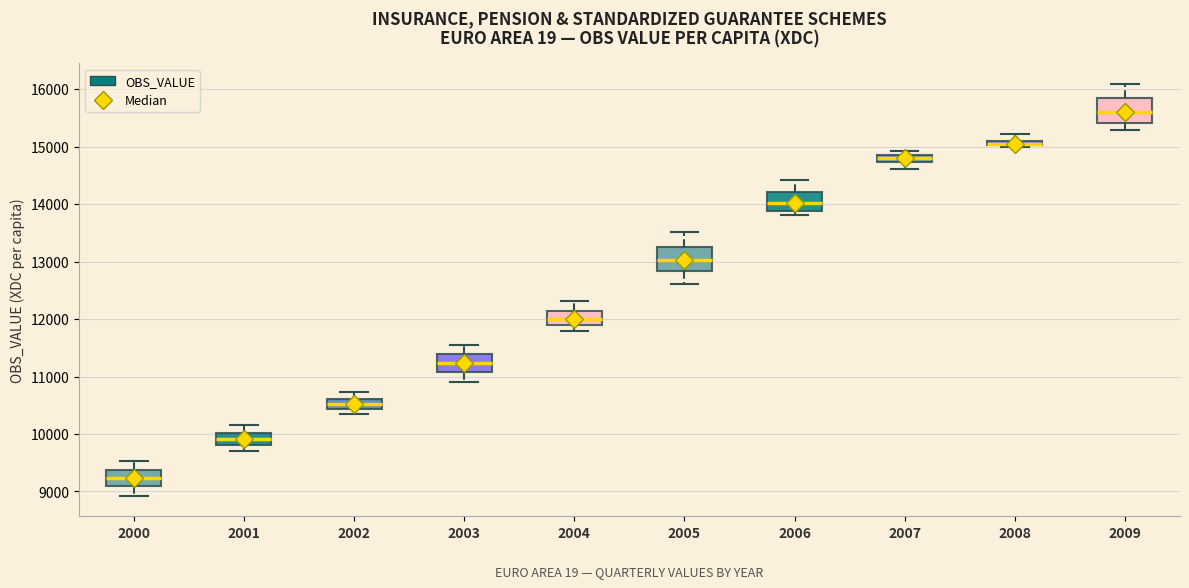

Where does the upper whisker of the box at x = 2005 end on the y-axis? The values are not printed on the chart, so give them approximately, as read against the axis.

13500